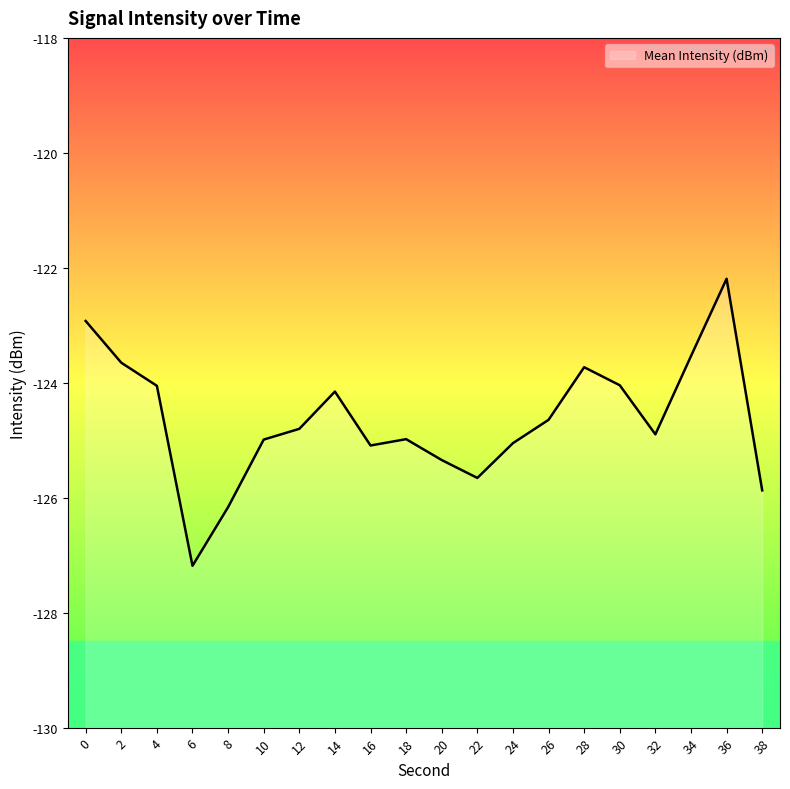

What is the maximum value shown in the chart?

-122.2